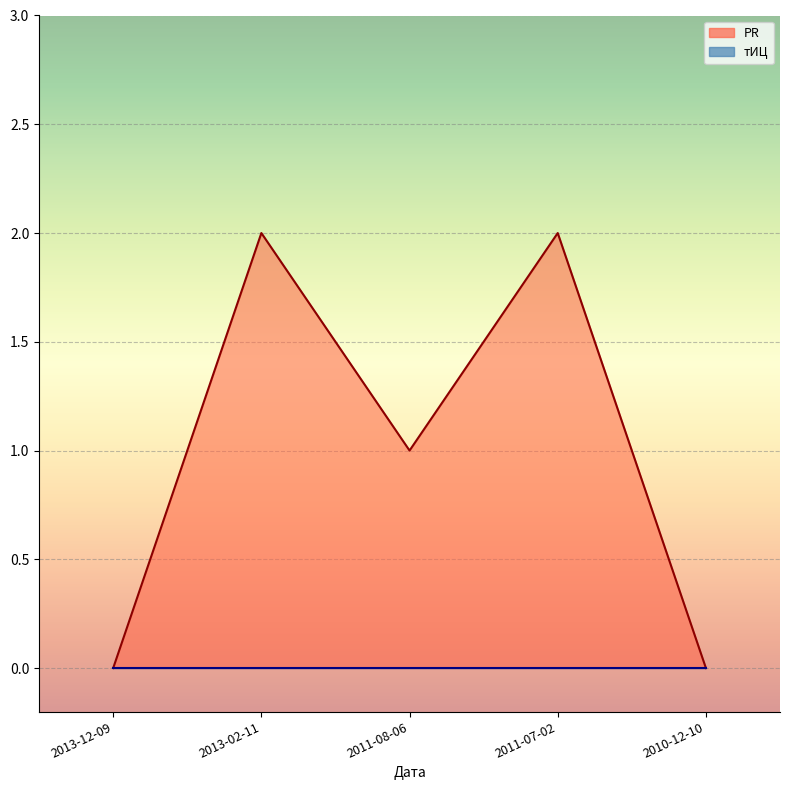

Which category has the highest value across all series?

2013-02-11